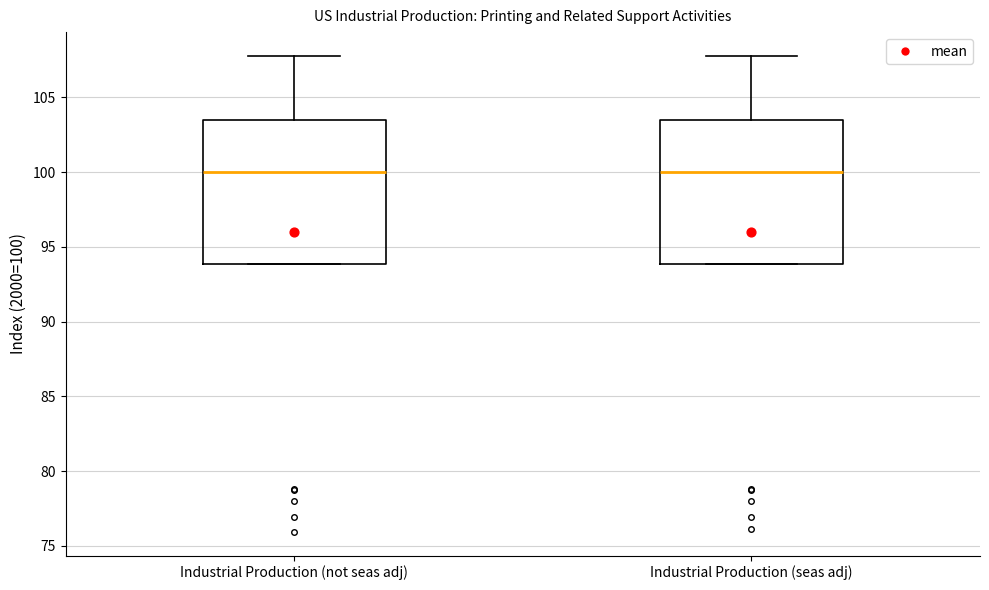

Reading left to right, transcribe this box plot: for each box, give where its median line is, the range the box spans, and where its two whiskers end, as read against the y-axis. The values are not printed on the chart, so give them approximately, as read against the axis.

Industrial Production (not seas adj): median 100.0, box 94.0 to 103.5, whiskers 94.0 to 108.0
Industrial Production (seas adj): median 100.0, box 94.0 to 103.5, whiskers 94.0 to 108.0